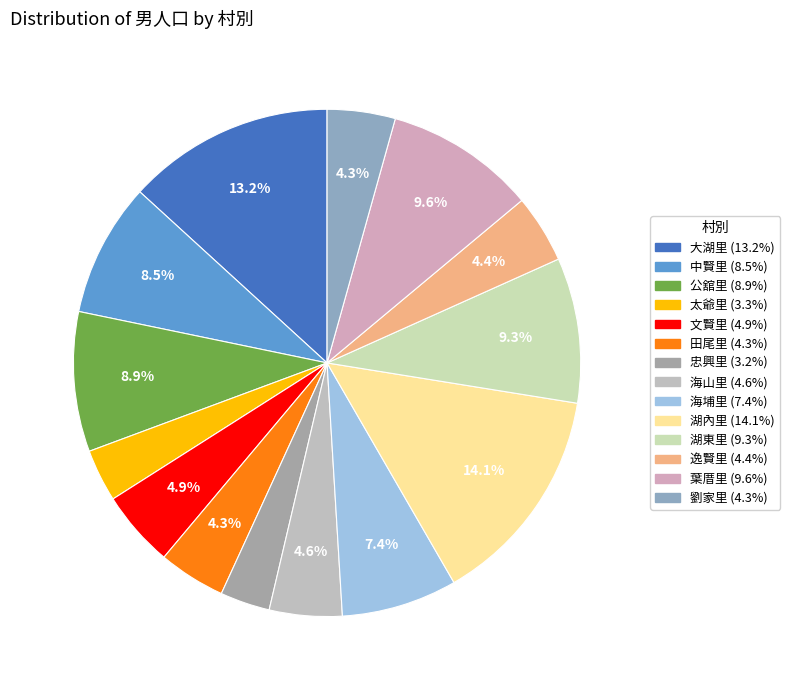

Rank the categories by value from lowest to highest.

忠興里, 太爺里, 田尾里, 劉家里, 逸賢里, 海山里, 文賢里, 海埔里, 中賢里, 公舘里, 湖東里, 葉厝里, 大湖里, 湖內里